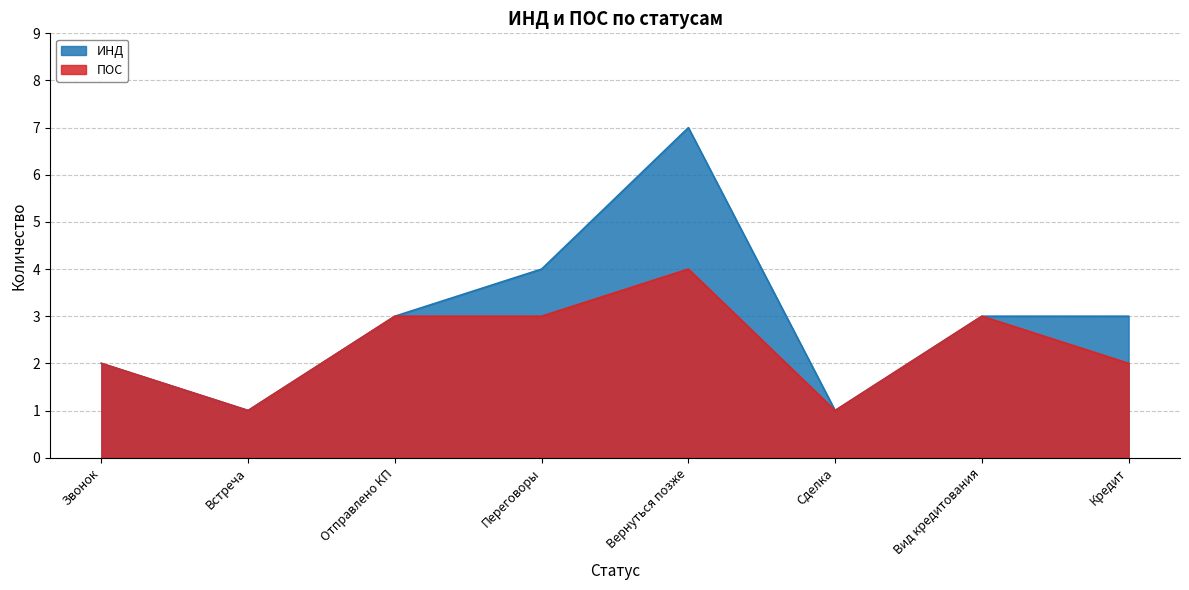

True or false: ИНД and ПОС cross at least once.

False